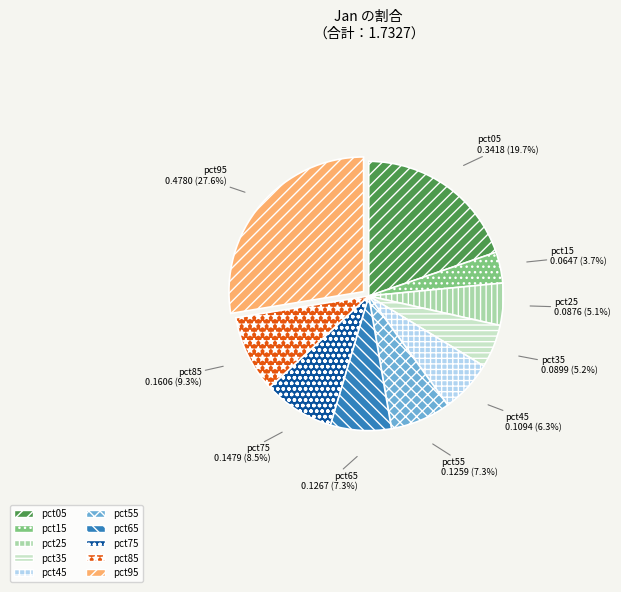

How much of the chart is everything except pct95?

72.4%